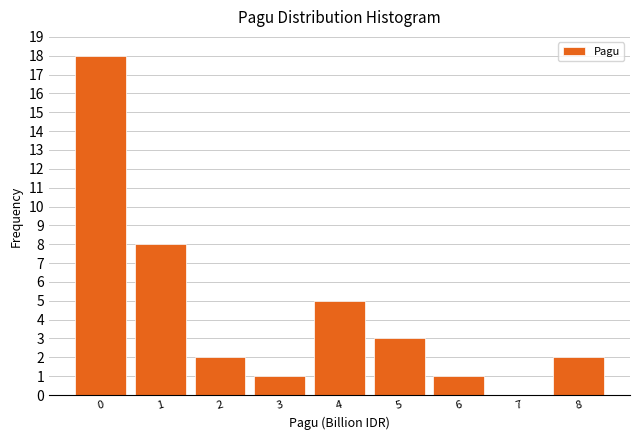

Reading left to right, transcribe all the data shown in this chart.

0=18	1=8	2=2	3=1	4=5	5=3	6=1	7=0	8=2